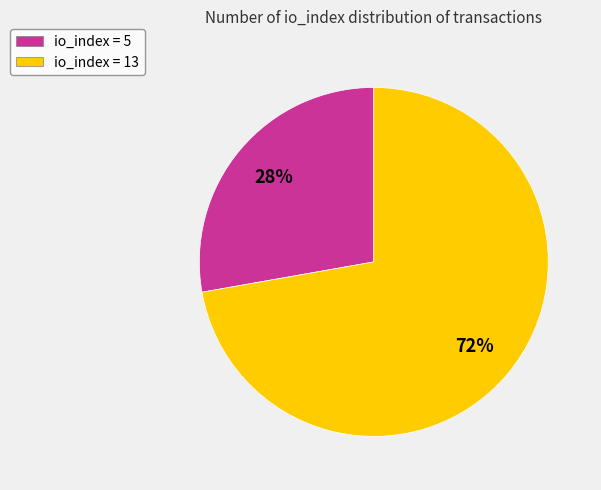

Do io_index = 13 and io_index = 5 together represent more than half of the pie?

Yes